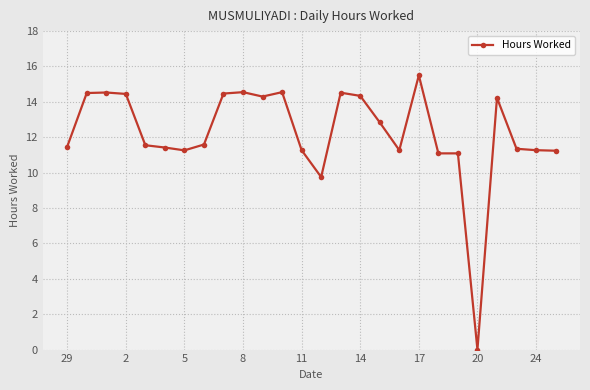

True or false: there are more than 2 points higher than both neighbors.

True